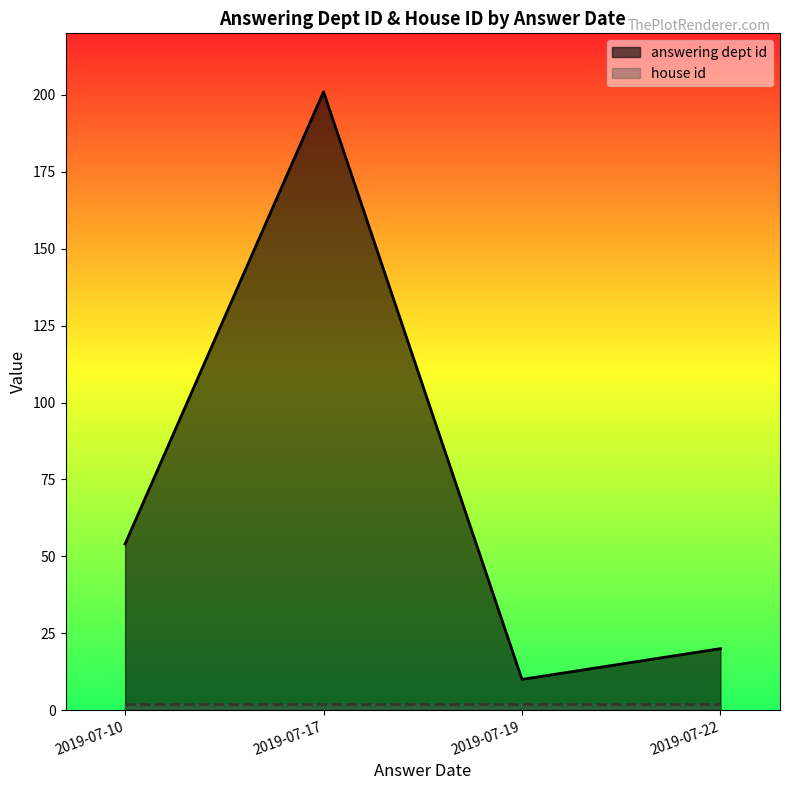

True or false: answering dept id has a value of 201 at 2019-07-17.

True